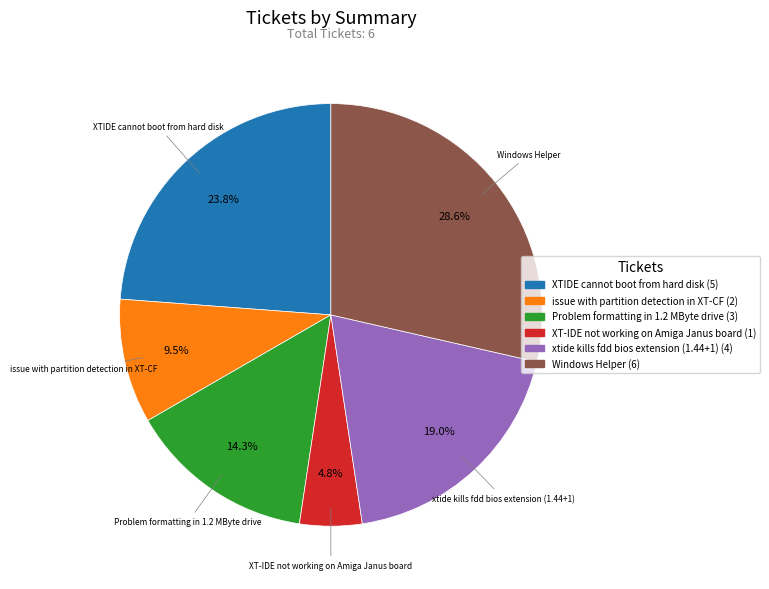

To the nearest percent, what is the difference between the largest and smallest slice percentages?

24%